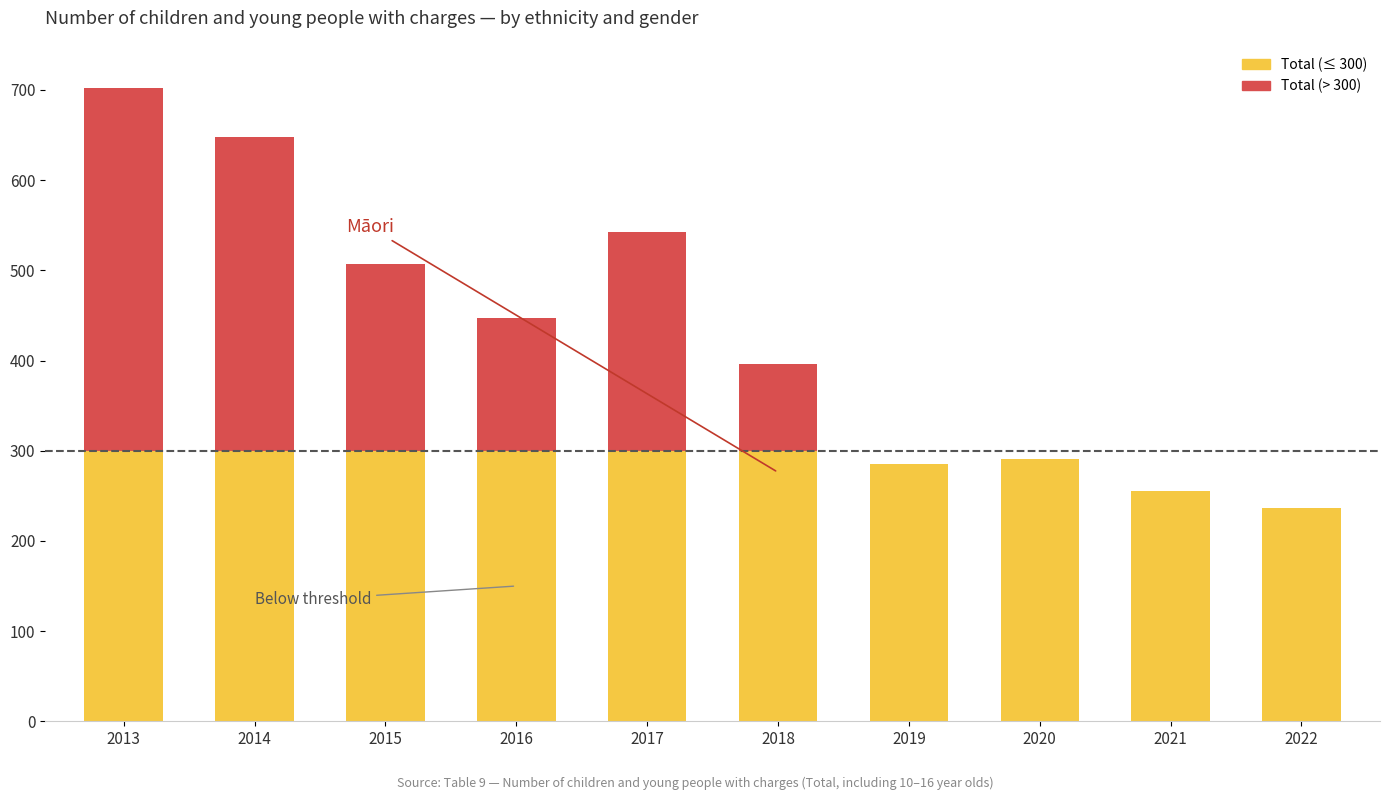

At which category is the sum across all series the highest?

2013